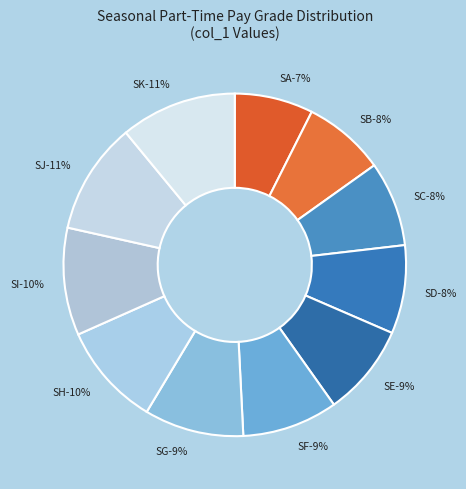

How many segments does this pie chart have?

11